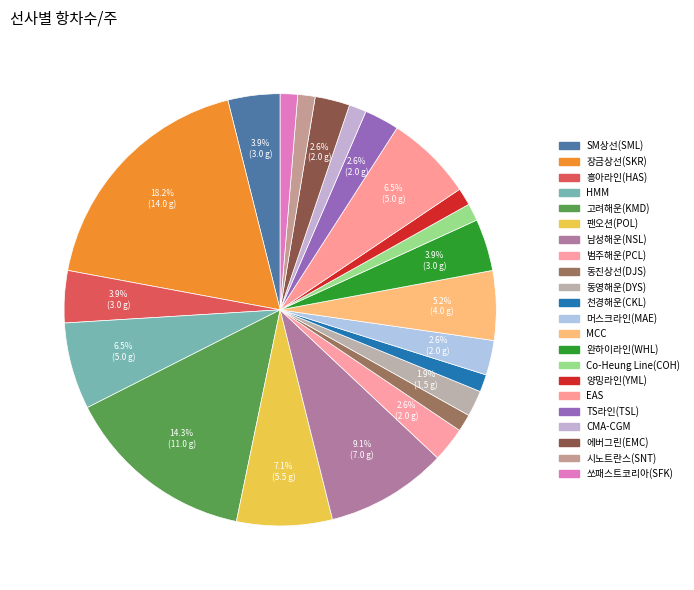

Count the number of slices in the pie.

22